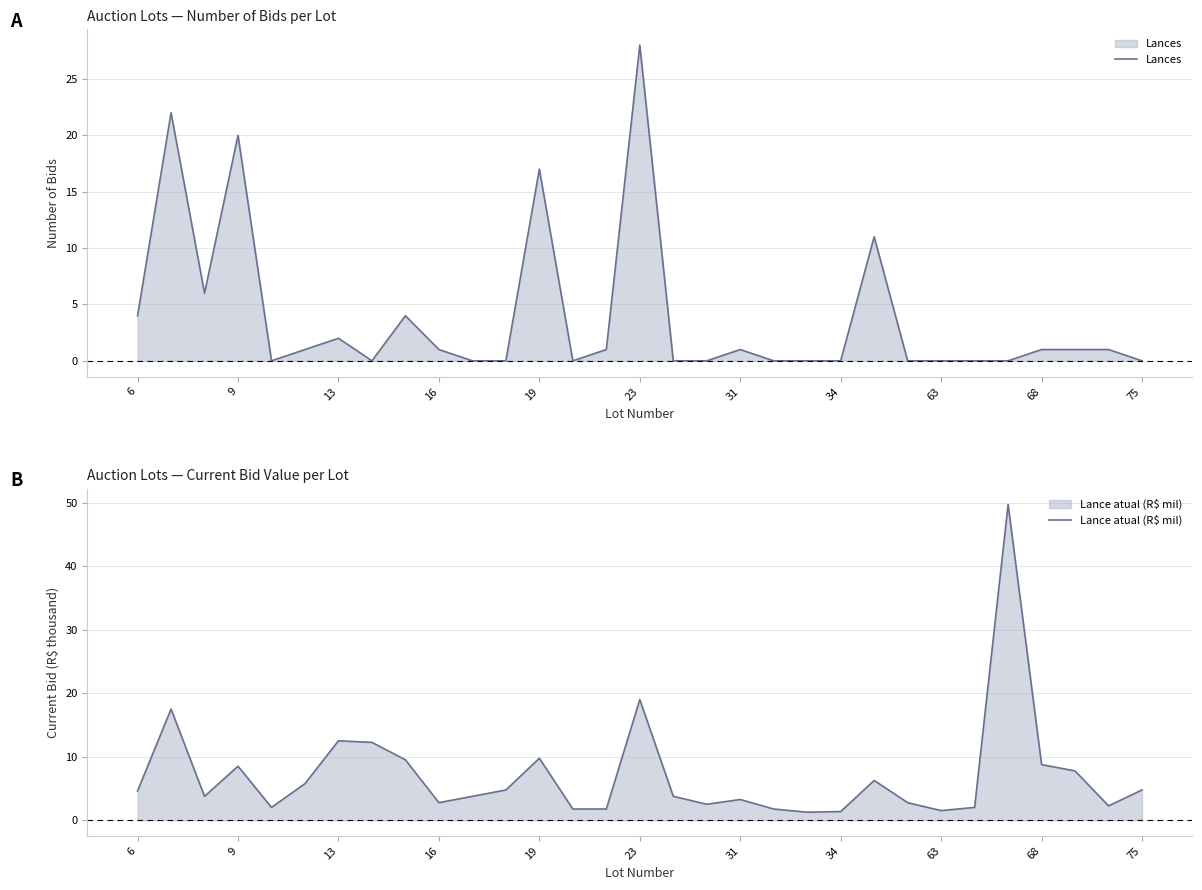

Which category has the highest value in the Lances series?

23